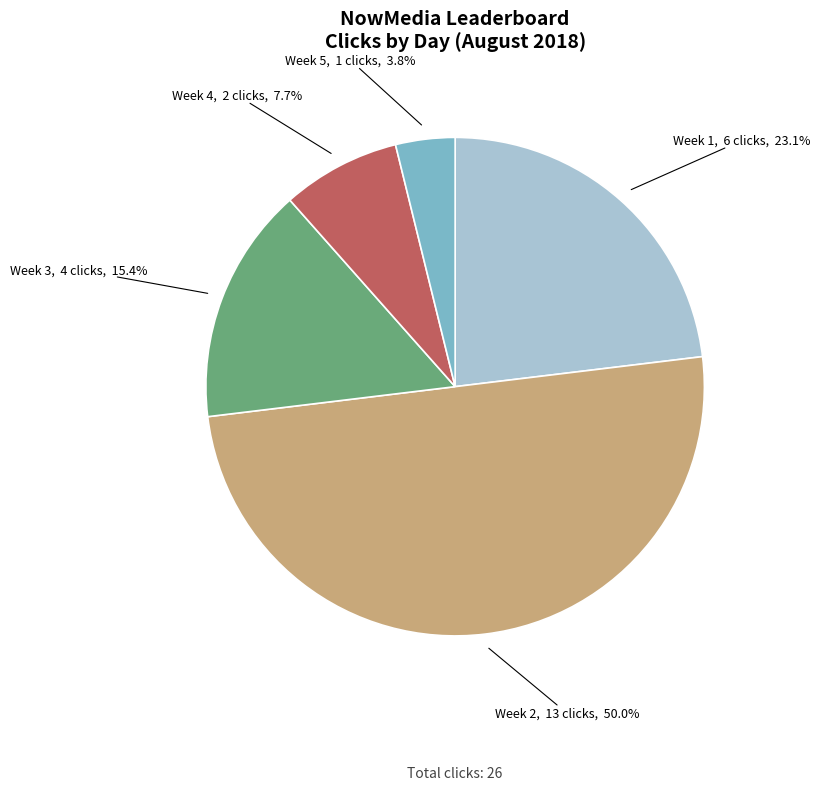

To the nearest percent, what is the difference between the largest and smallest slice percentages?

46%